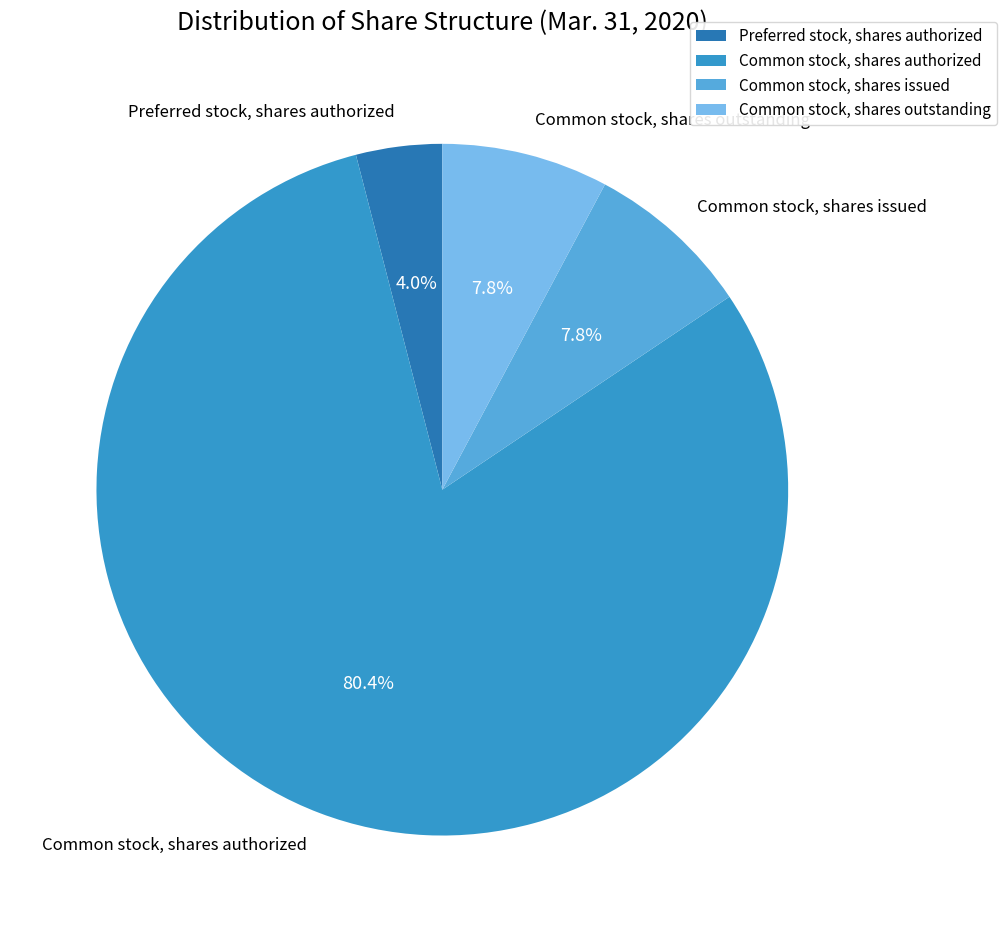

How much of the chart is everything except Common stock, shares issued?

92.2%